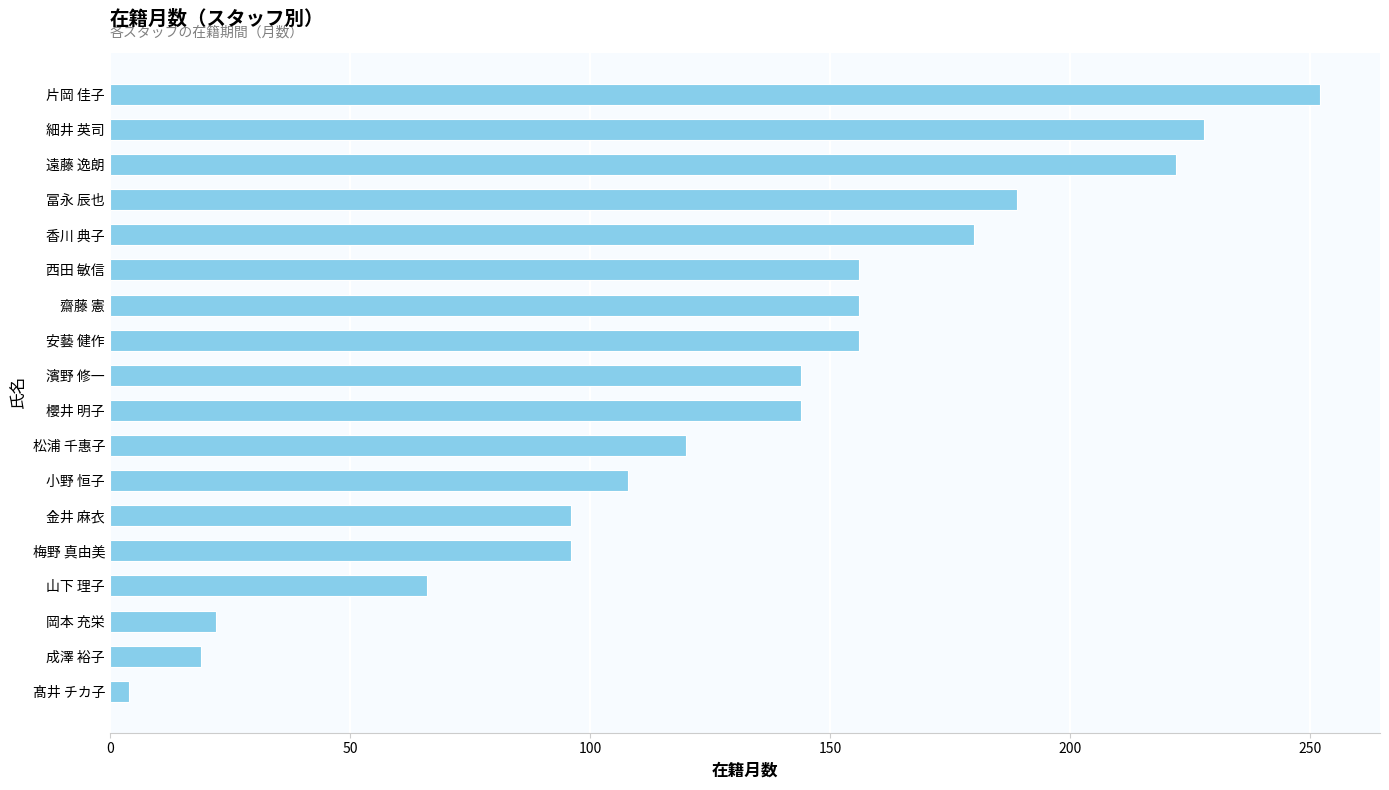

What is the sum of all values?

2358